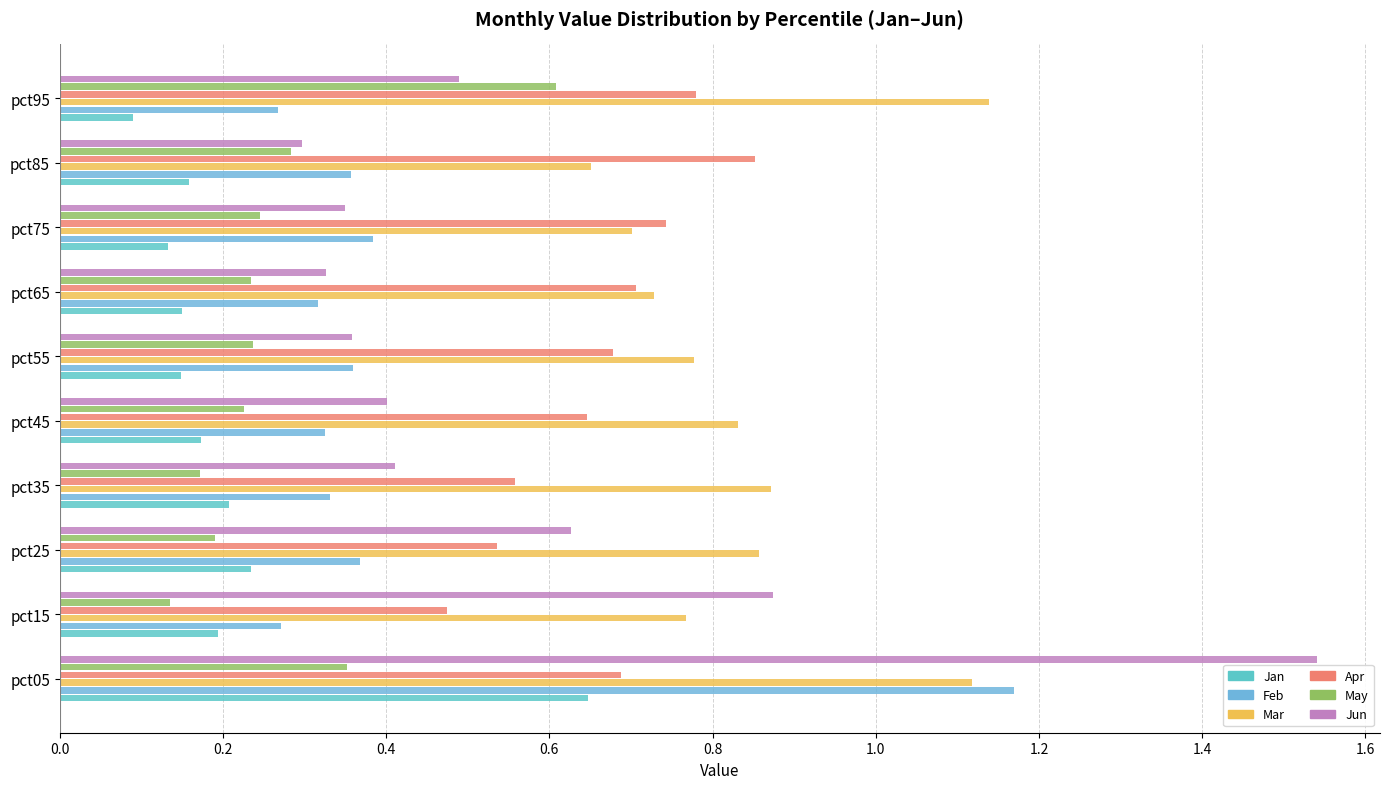

Count the number of data series in this chart.

6